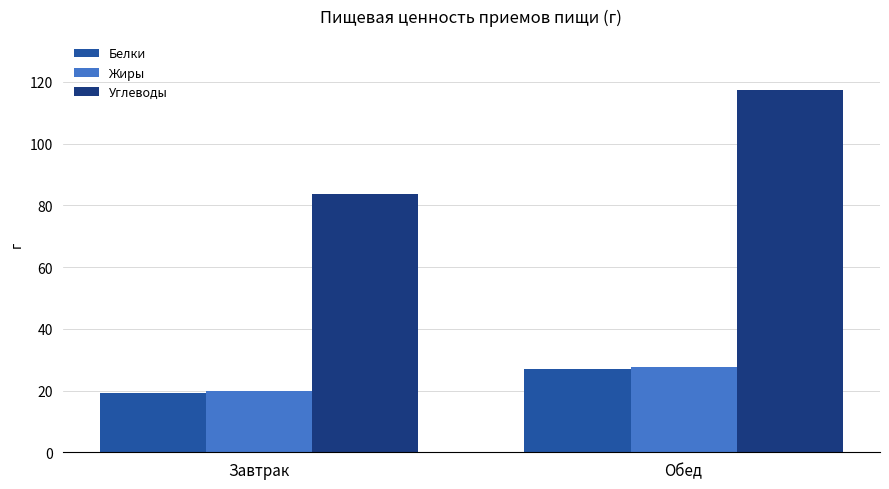

What is the maximum value shown in the chart?

117.2